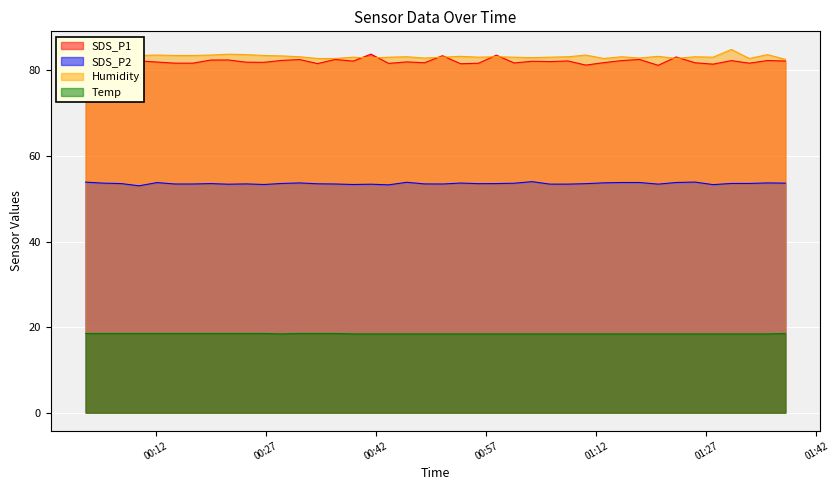

Rank the categories by SDS_P2 value from highest to lowest.

2023/08/05 01:03:15, 2023/08/05 01:25:28, 2023/08/05 00:02:24, 2023/08/05 00:46:10, 2023/08/05 01:15:26, 2023/08/05 01:17:54, 2023/08/05 01:22:54, 2023/08/05 00:12:07, 2023/08/05 01:13:01, 2023/08/05 00:31:35, 2023/08/05 01:35:21, 2023/08/05 00:53:31, 2023/08/05 00:04:50, 2023/08/05 01:37:47, 2023/08/05 01:00:49, 2023/08/05 00:29:09, 2023/08/05 01:30:26, 2023/08/05 01:32:52, 2023/08/05 00:07:15, 2023/08/05 00:19:27, 2023/08/05 00:58:23, 2023/08/05 00:55:57, 2023/08/05 01:10:35, 2023/08/05 00:34:00, 2023/08/05 00:24:18, 2023/08/05 00:48:36, 2023/08/05 00:14:36, 2023/08/05 00:17:01, 2023/08/05 00:36:26, 2023/08/05 00:51:03, 2023/08/05 01:05:42, 2023/08/05 01:08:09, 2023/08/05 01:20:27, 2023/08/05 00:21:52, 2023/08/05 00:41:17, 2023/08/05 00:26:43, 2023/08/05 00:38:52, 2023/08/05 01:27:56, 2023/08/05 00:43:43, 2023/08/05 00:09:41